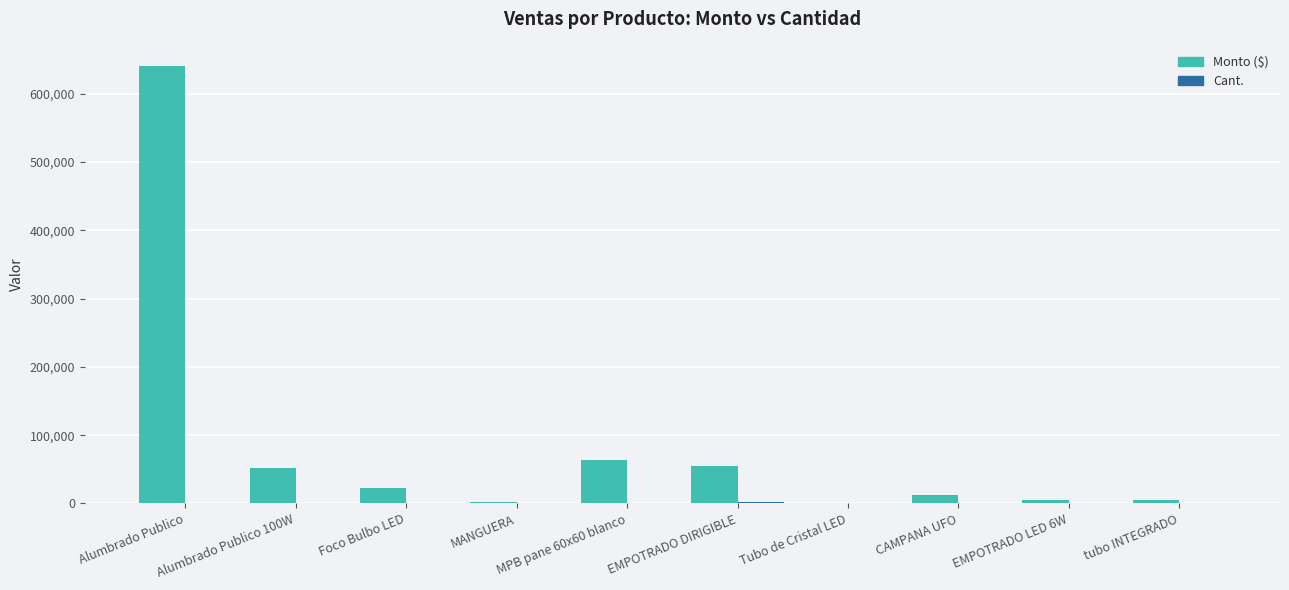

Between MANGUERA and EMPOTRADO DIRIGIBLE, which series saw the biggest shift?

Monto ($)